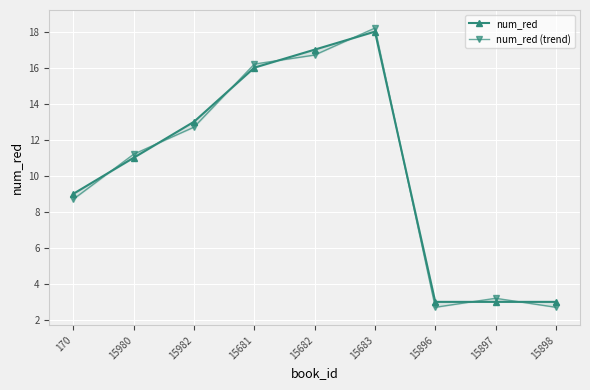

Which series has the largest range (max minus min)?

num_red (trend)